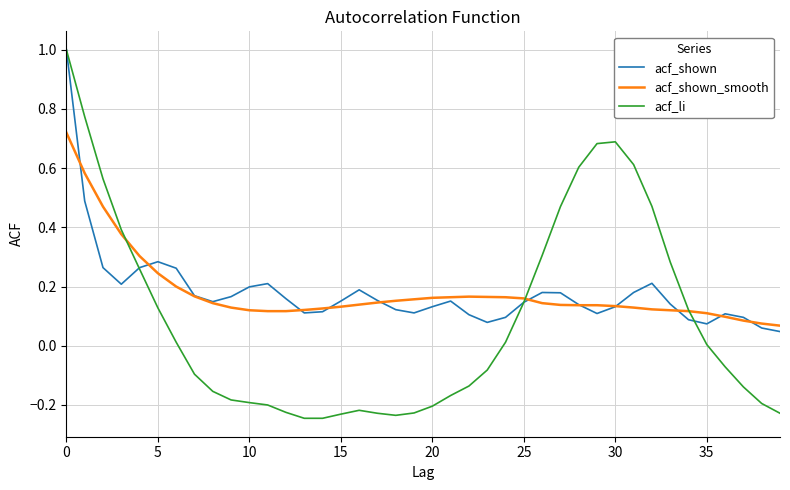

Which series has the largest range (max minus min)?

acf_li